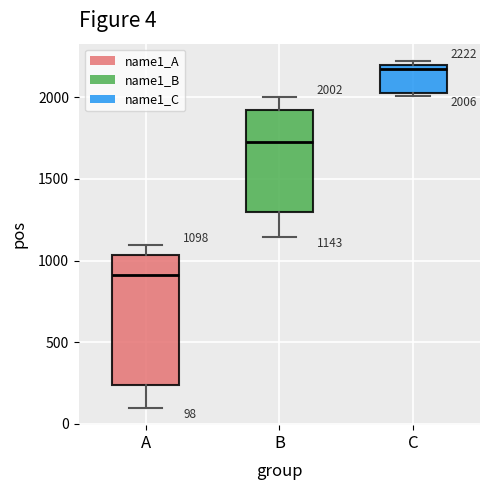

Comparing the boxes themselves (not the whiskers), which one is the tallest?

A